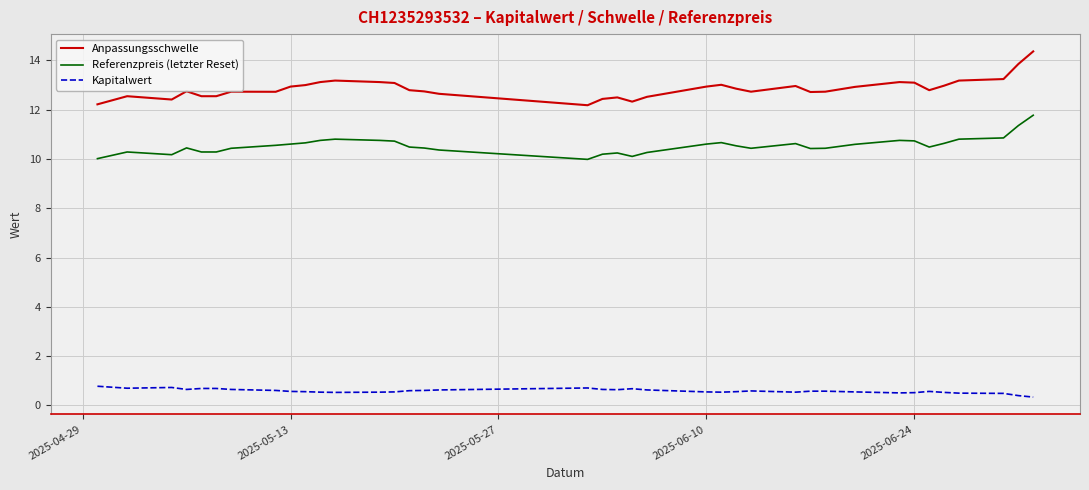

What are all the series names shown in the legend?

Anpassungsschwelle, Referenzpreis (letzter Reset), Kapitalwert